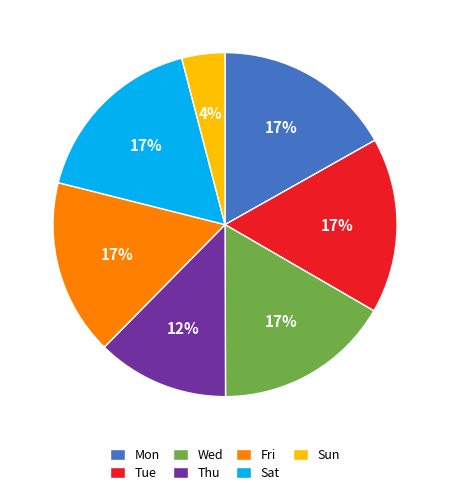

Does Sun account for over 50% of the chart?

No